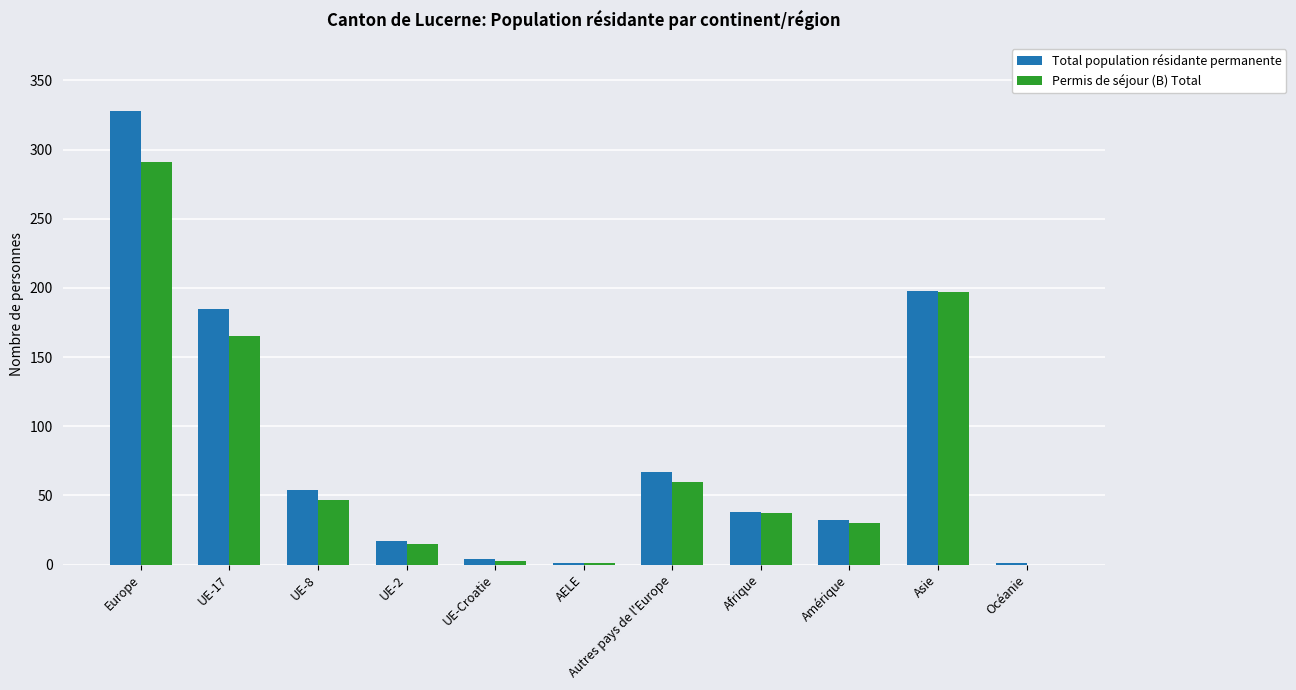

Does the chart contain stacked bars?

No